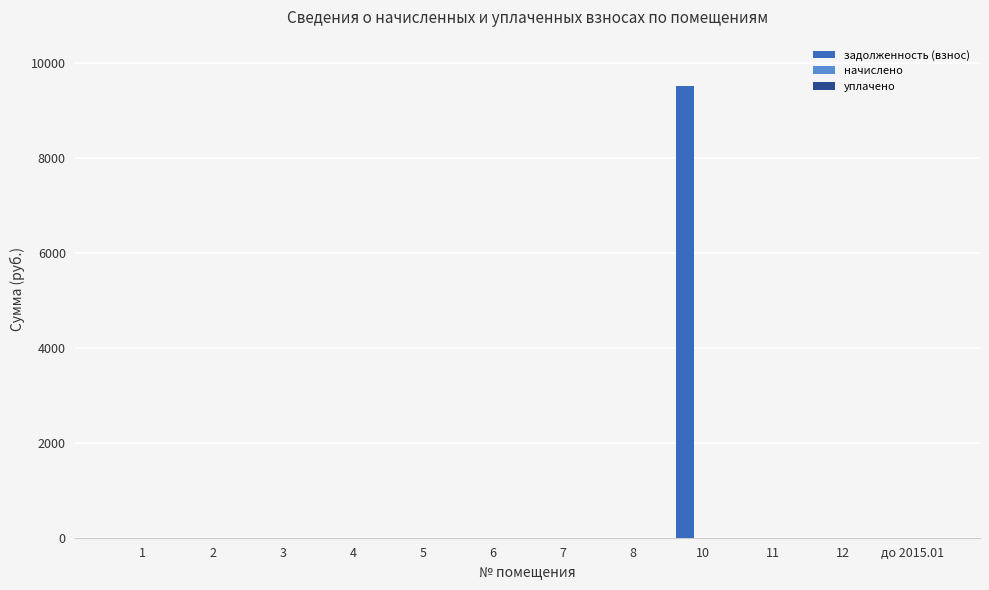

Reading left to right, extract all data points from this chart.

1=0.0	2=0.0	3=0.0	4=0.0	5=0.0	6=0.0	7=0.0	8=0.0	10=9515.7	11=0.0	12=0.0	до 2015.01=0.0